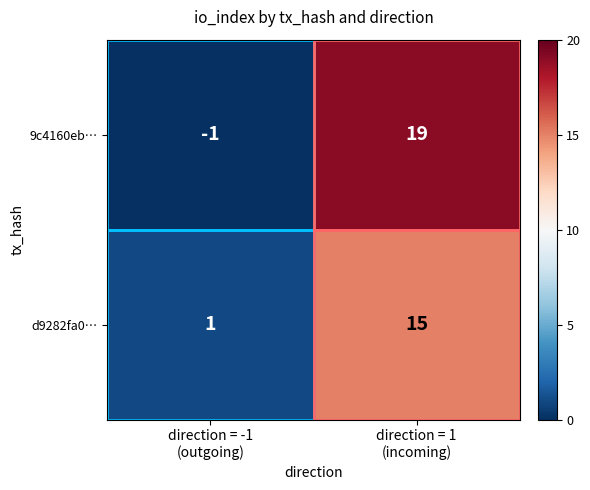

What is the difference between the maximum and minimum values in the d9282fa0… series?

14